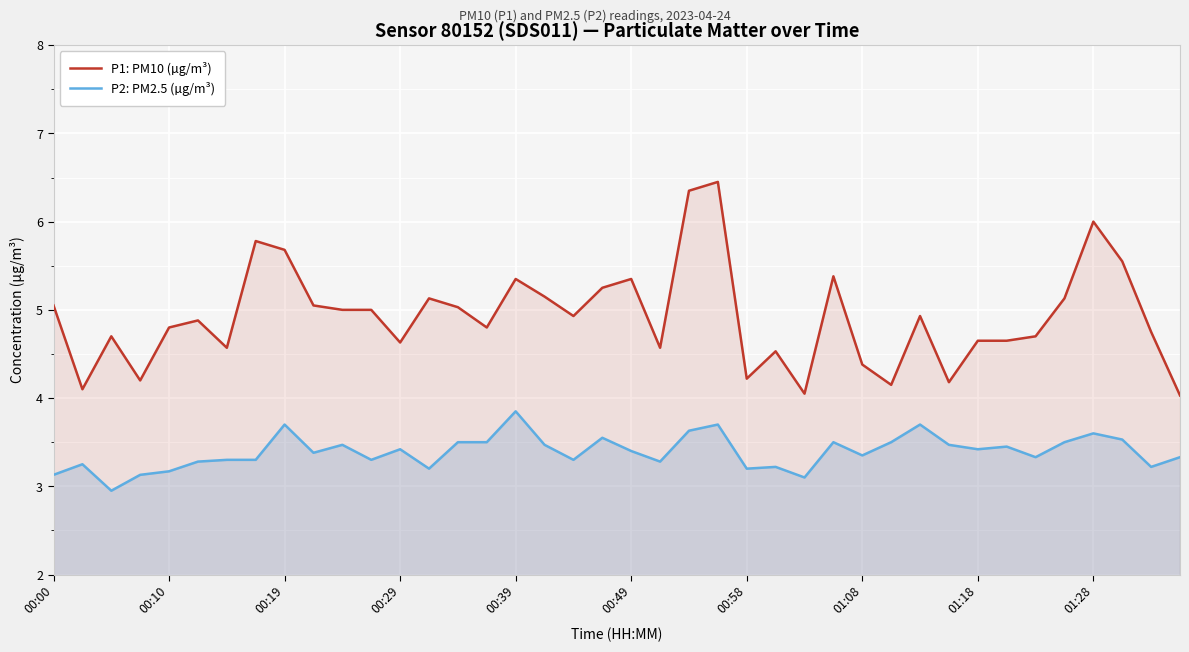

How many lines are shown in the chart?

2